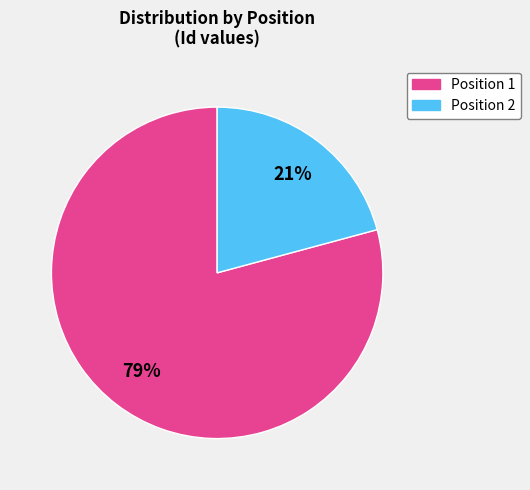

Is there any slice that represents more than half of the pie?

Yes